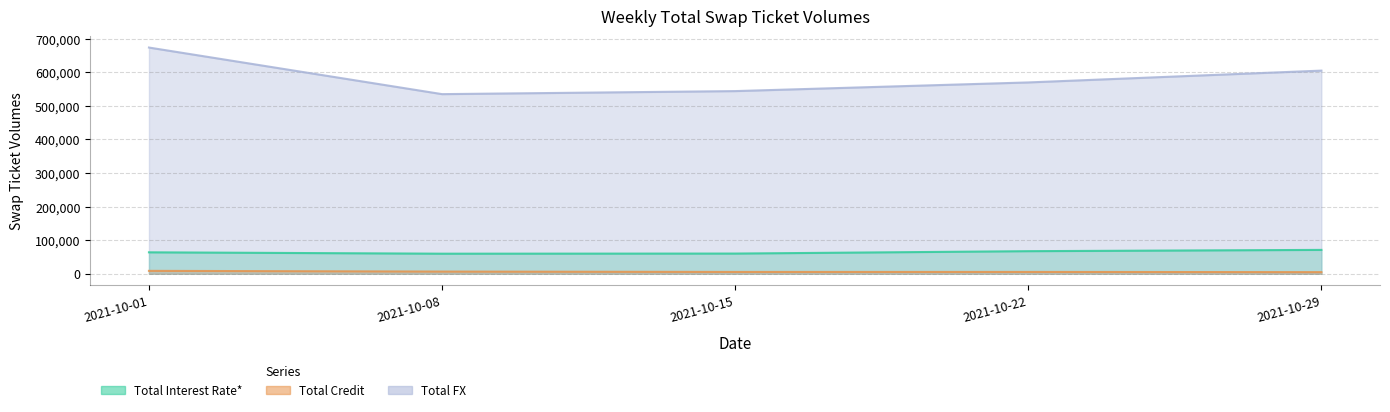

At how many categories does at least one series exceed 215105?

5